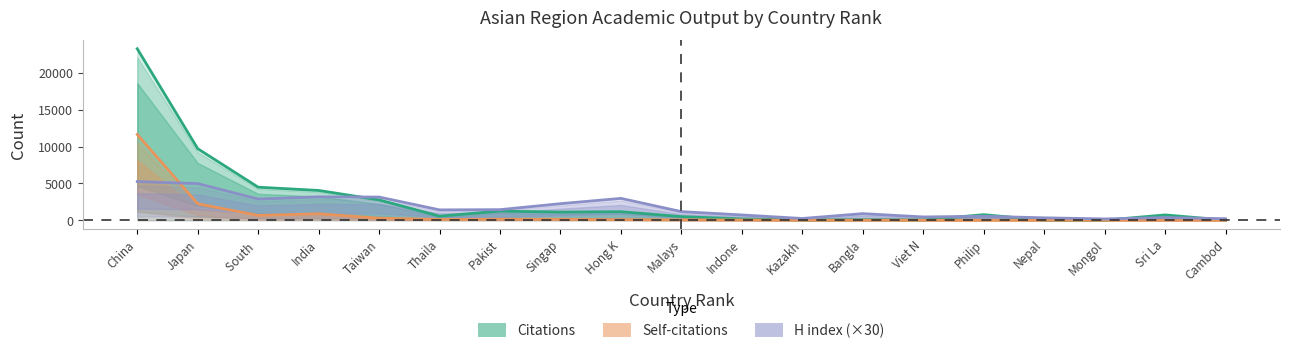

What is the lowest value of the H index (×30) series?

180